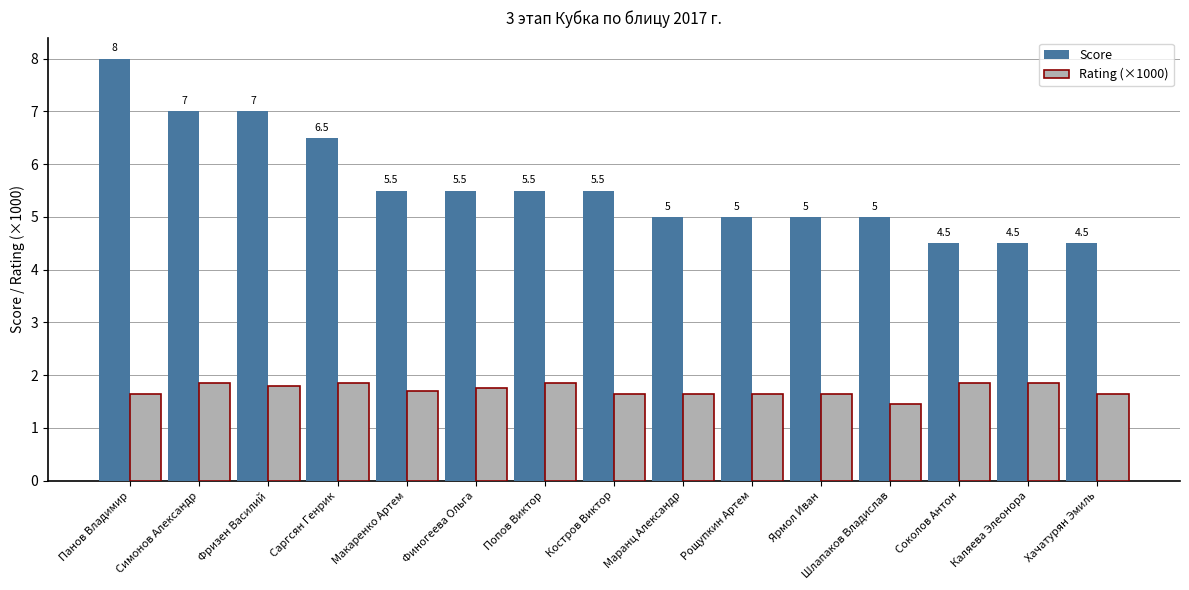

Rank the series by their maximum value, from lowest to highest.

Rating (×1000), Score